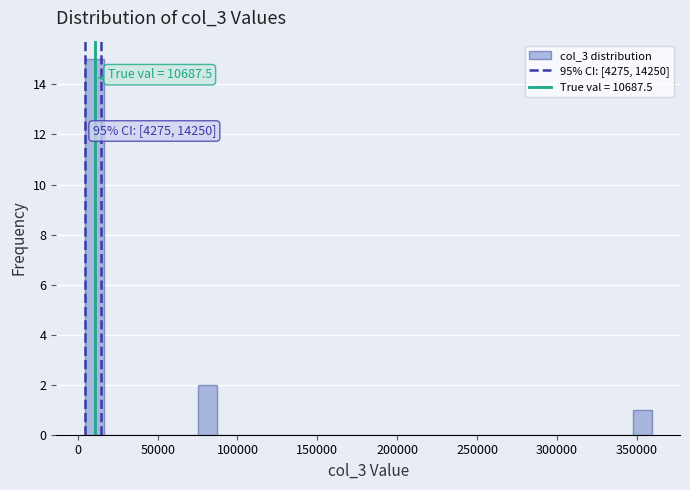

Around what value on the x-axis is the tallest bar? Give the approximate position of its centre, as read against the axis.

10000